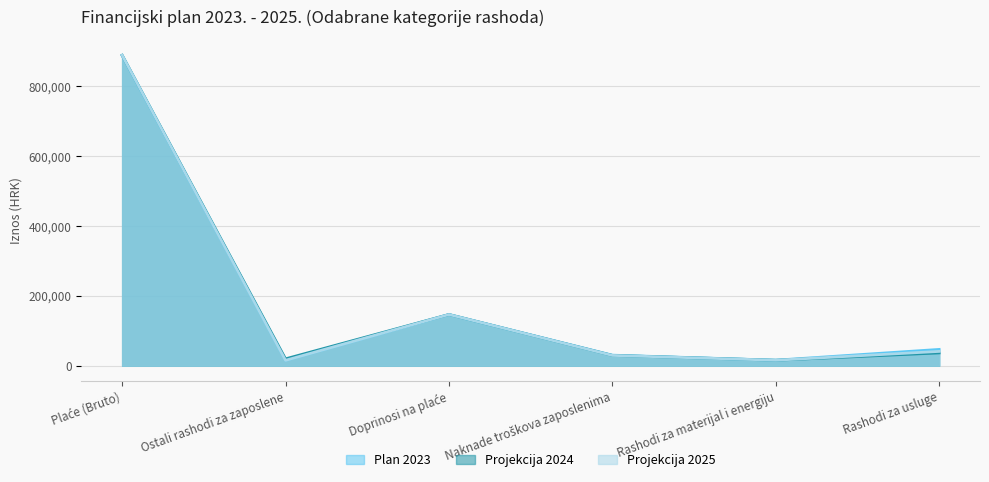

At which label is Projekcija 2024 closest to 452664?

Doprinosi na plaće